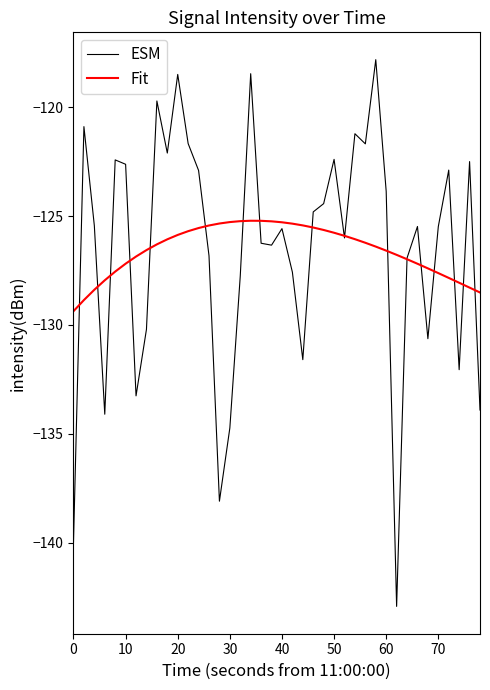

Rank the series by their maximum value, from highest to lowest.

ESM, Fit